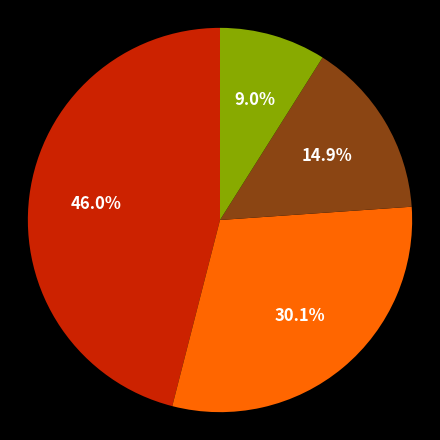

Is there a majority slice in this chart?

No